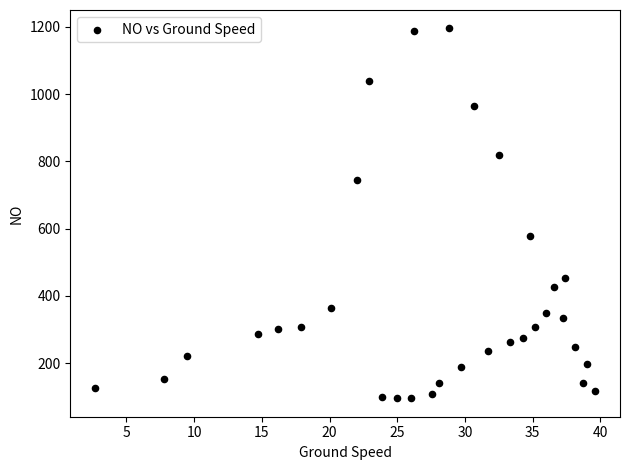

What Y value in the scatter plot is closest to 645?

578.4